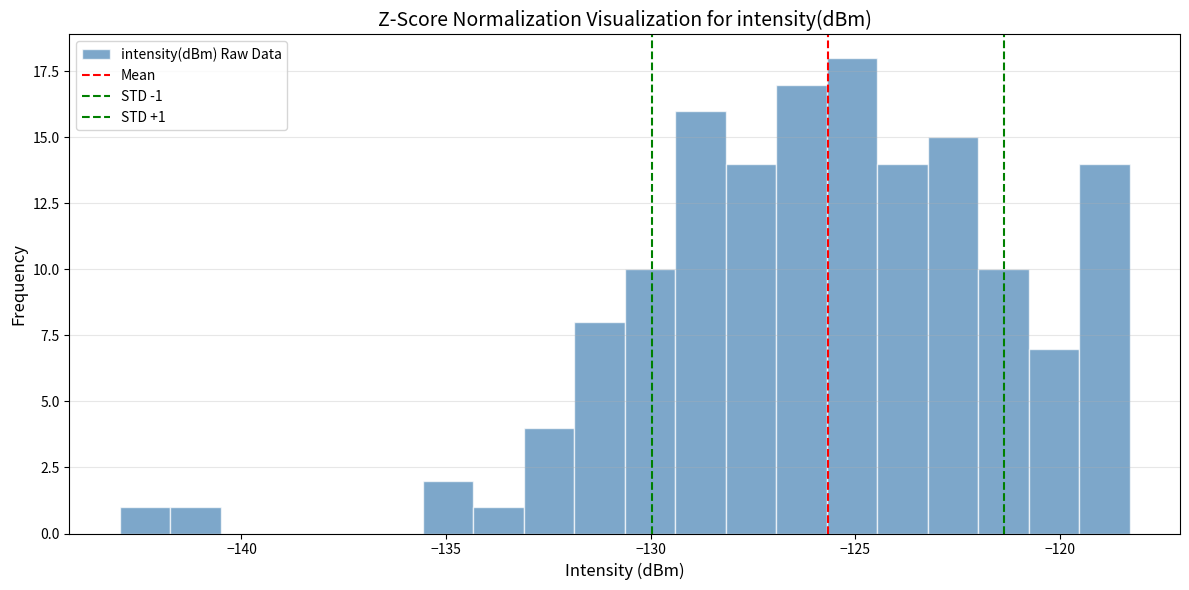

Read against the x-axis, roughly where is the centre of the tallest bar?

-125.0